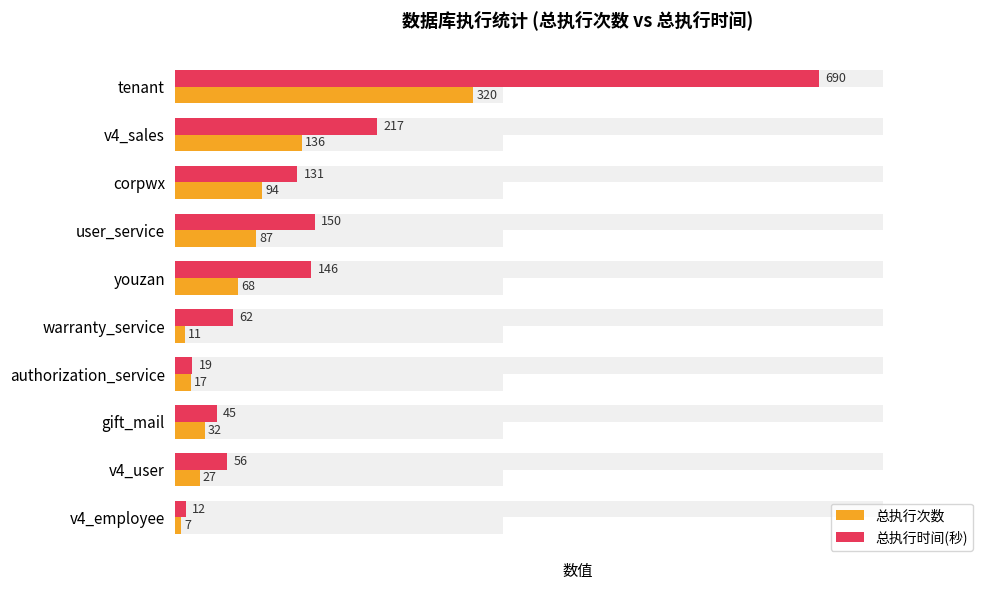

Does the chart contain any negative values?

No